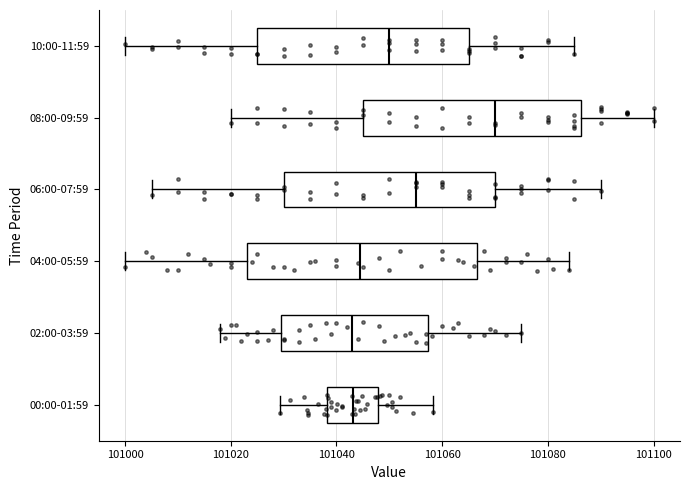

Where is the right edge of the box for 10:00-11:59 on the x-axis? The values are not printed on the chart, so give them approximately, as read against the axis.

101066